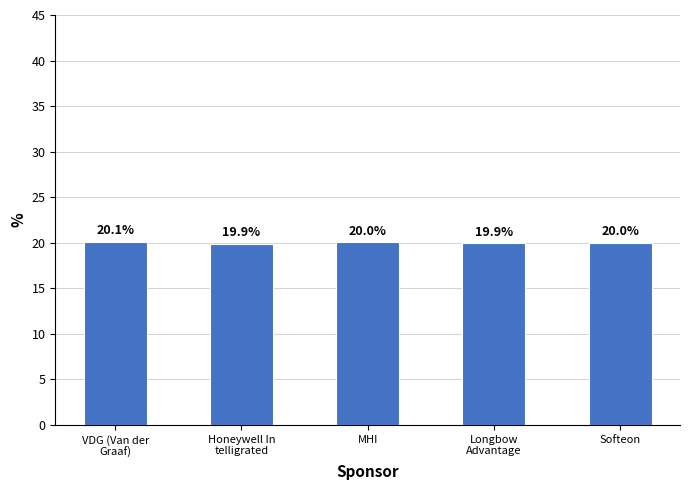

Reading left to right, transcribe all the data shown in this chart.

VDG (Van der
Graaf)=20.1	Honeywell In
telligrated=19.9	MHI=20.0	Longbow
Advantage=19.9	Softeon=20.0